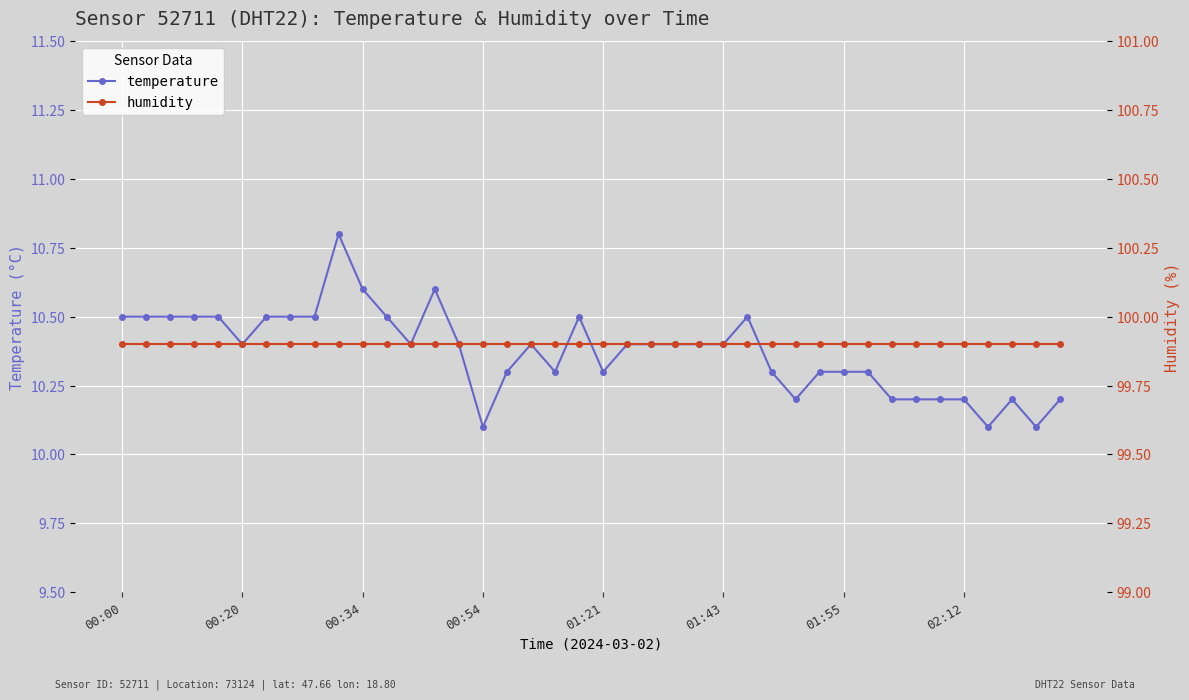

What is the value of the humidity point at the 5th from the left?

99.9